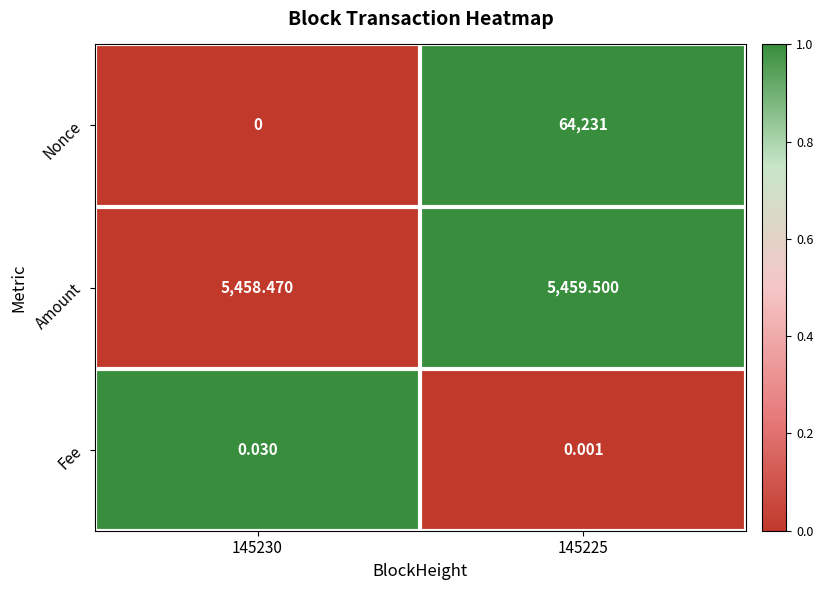

Rank the series at 145230 from highest to lowest value.

Amount, Fee, Nonce